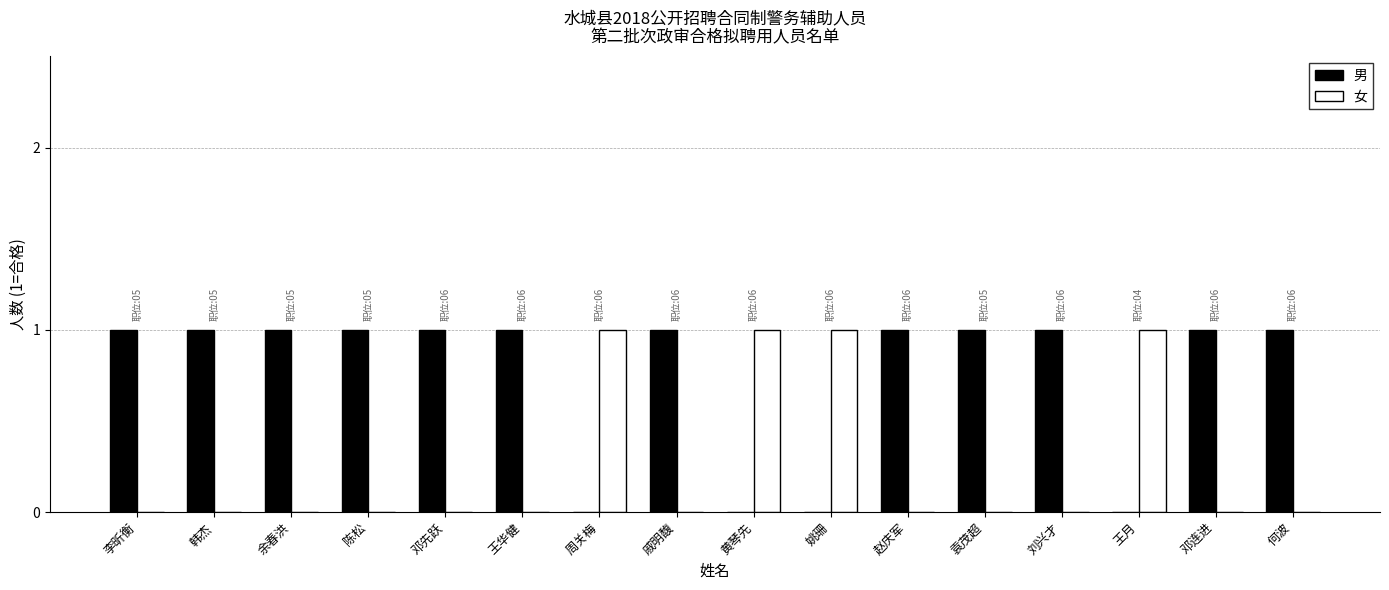

What are all the series names shown in the legend?

男, 女